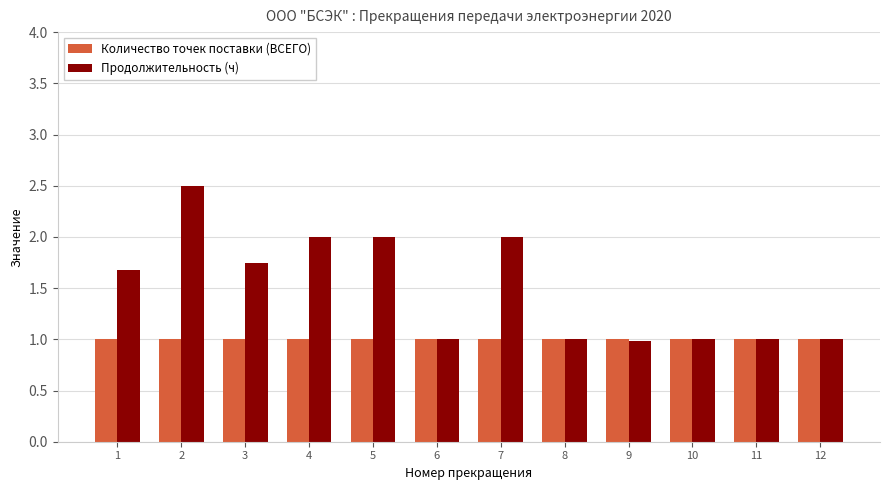

What is the total value across all series at 12?

2.0